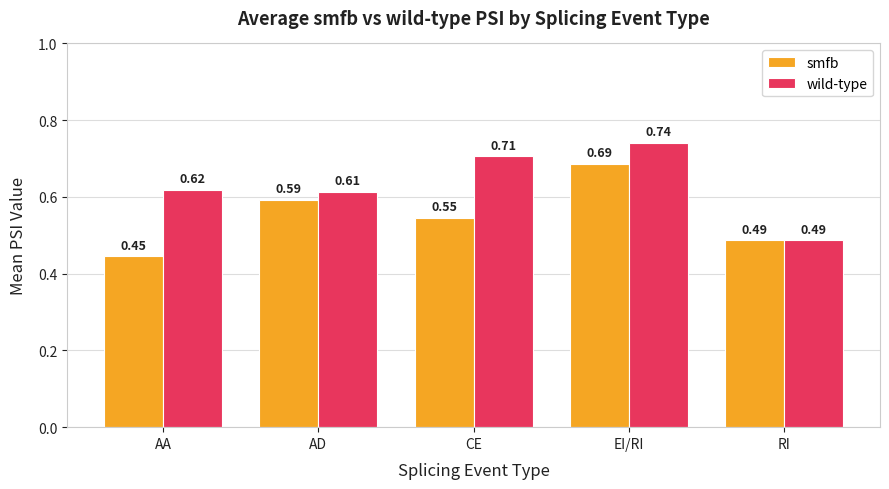

How many series are shown in this chart?

2